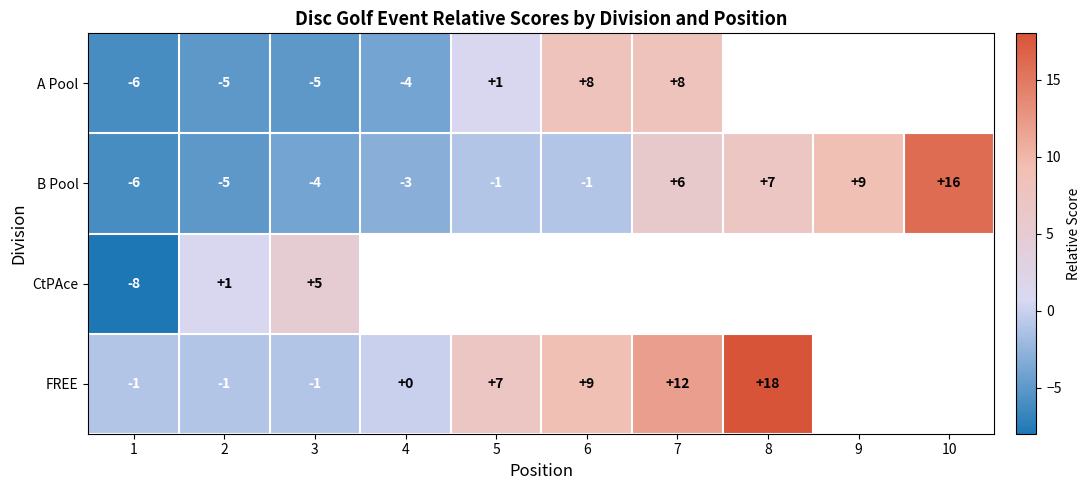

How many distinct data groups are displayed?

4